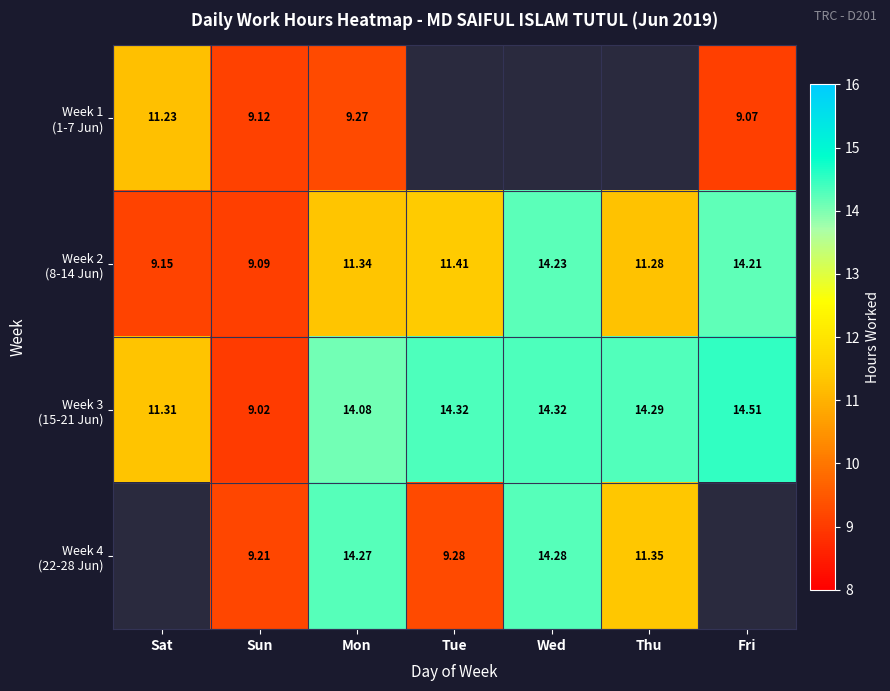

Which series has the largest range (max minus min)?

Week 3 (15-21 Jun)